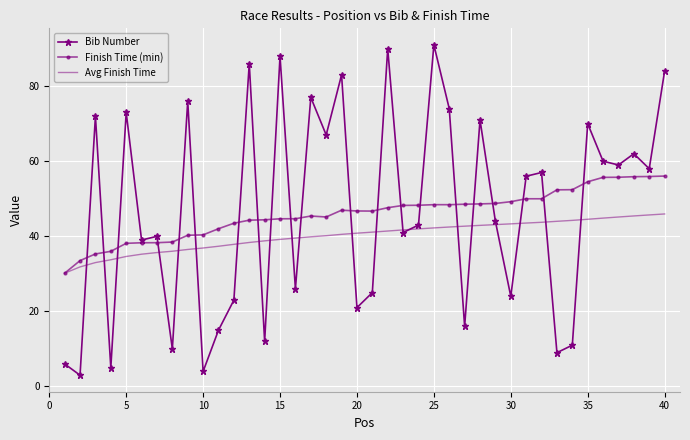

What is the minimum value shown in the chart?

3.0